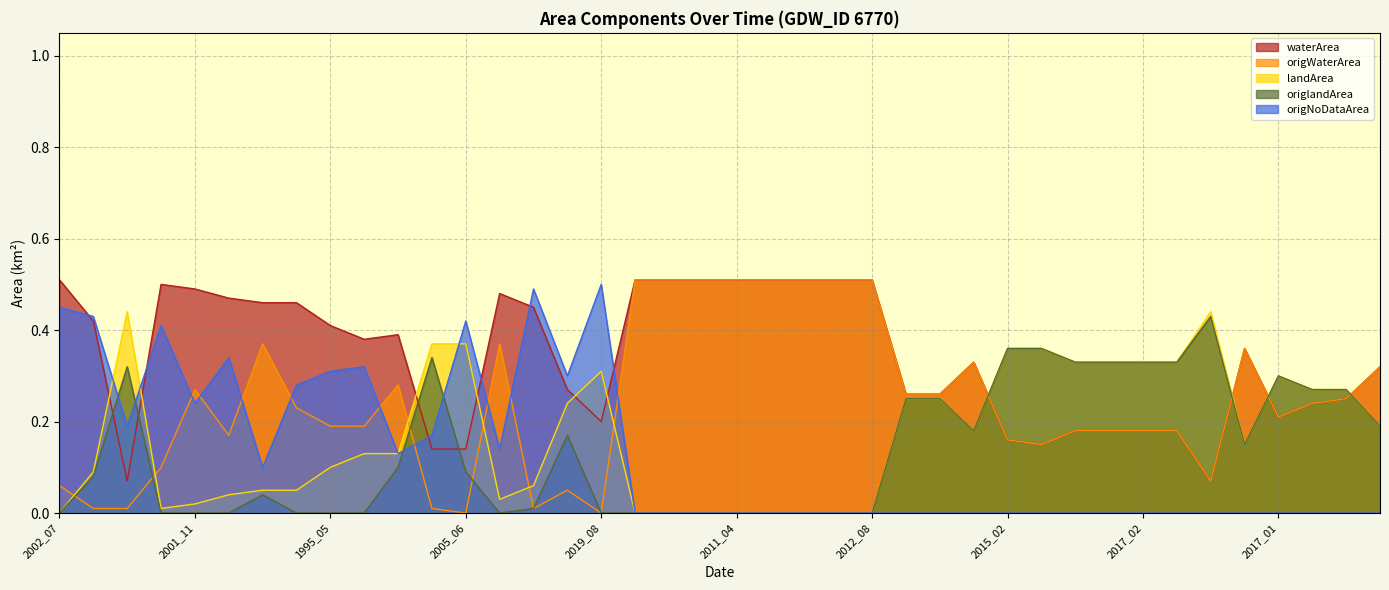

The value of origlandArea at 2011_08 is 0.0. True or false?

True